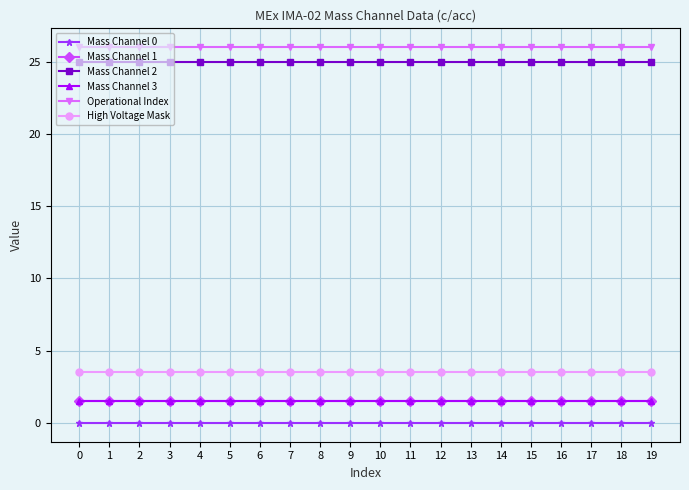

How many lines are shown in the chart?

6